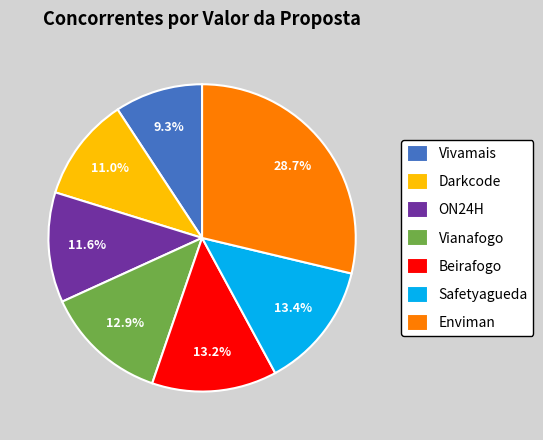

What is the largest slice in the pie chart?

Enviman